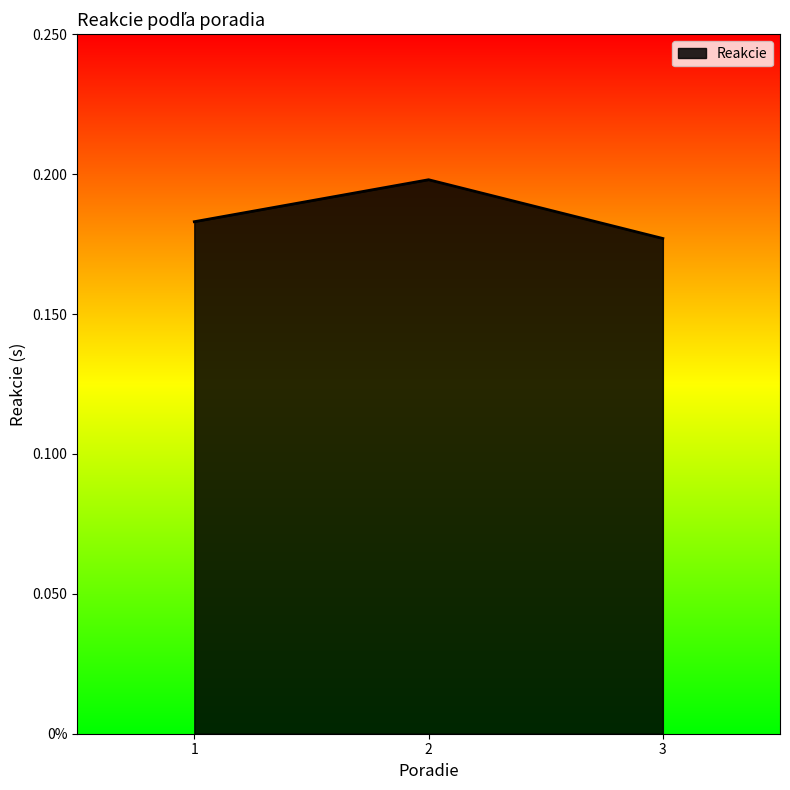

What is the sum of the values at 2 and 3?

0.4